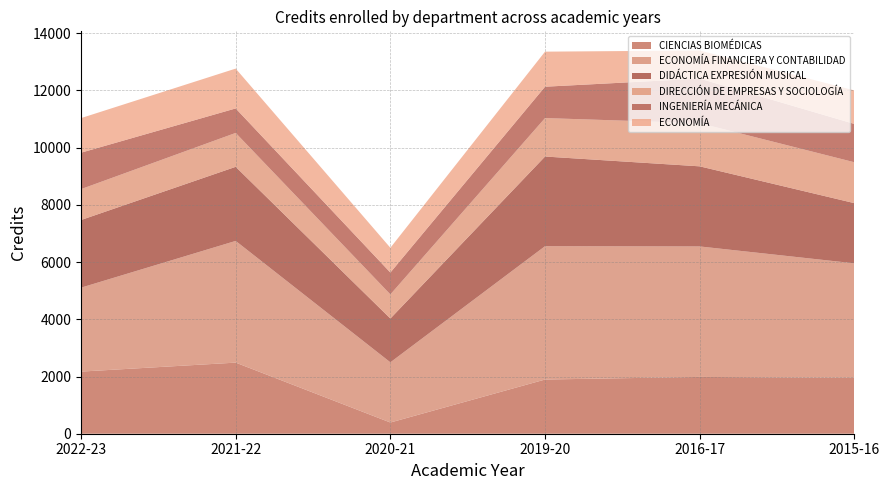

Reading right to left, extract all data points from this chart.

CIENCIAS BIOMÉDICAS: 2015-16=1952.8	2016-17=1985.5	2019-20=1894.0	2020-21=391.5	2021-22=2485.0	2022-23=2171.5
ECONOMÍA FINANCIERA Y CONTABILIDAD: 2015-16=4002.7	2016-17=4560.7	2019-20=4660.6	2020-21=2104.0	2021-22=4254.0	2022-23=2934.0
DIDÁCTICA EXPRESIÓN MUSICAL: 2015-16=2103.6	2016-17=2799.4	2019-20=3134.0	2020-21=1531.0	2021-22=2590.0	2022-23=2364.0
DIRECCIÓN DE EMPRESAS Y SOCIOLOGÍA: 2015-16=1429.0	2016-17=1510.2	2019-20=1344.0	2020-21=843.0	2021-22=1185.0	2022-23=1080.0
INGENIERÍA MECÁNICA: 2015-16=1339.8	2016-17=1556.1	2019-20=1096.0	2020-21=764.0	2021-22=856.0	2022-23=1273.0
ECONOMÍA: 2015-16=1171.2	2016-17=982.7	2019-20=1225.3	2020-21=866.0	2021-22=1392.0	2022-23=1209.0